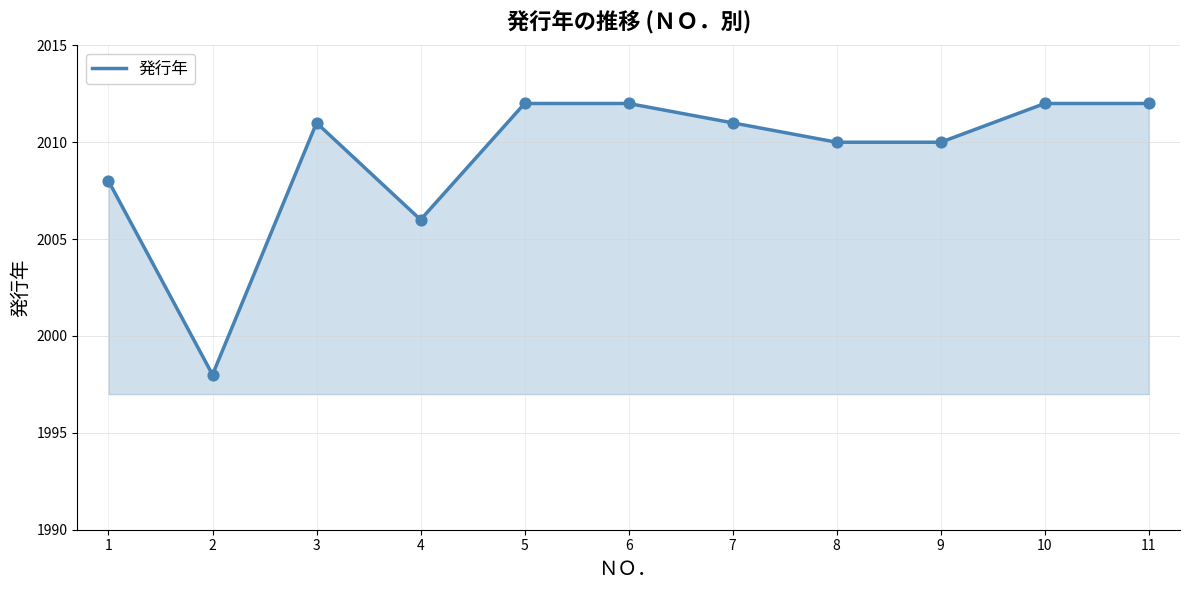

What is the ratio of the value at 2 to the value at 5?

1.0